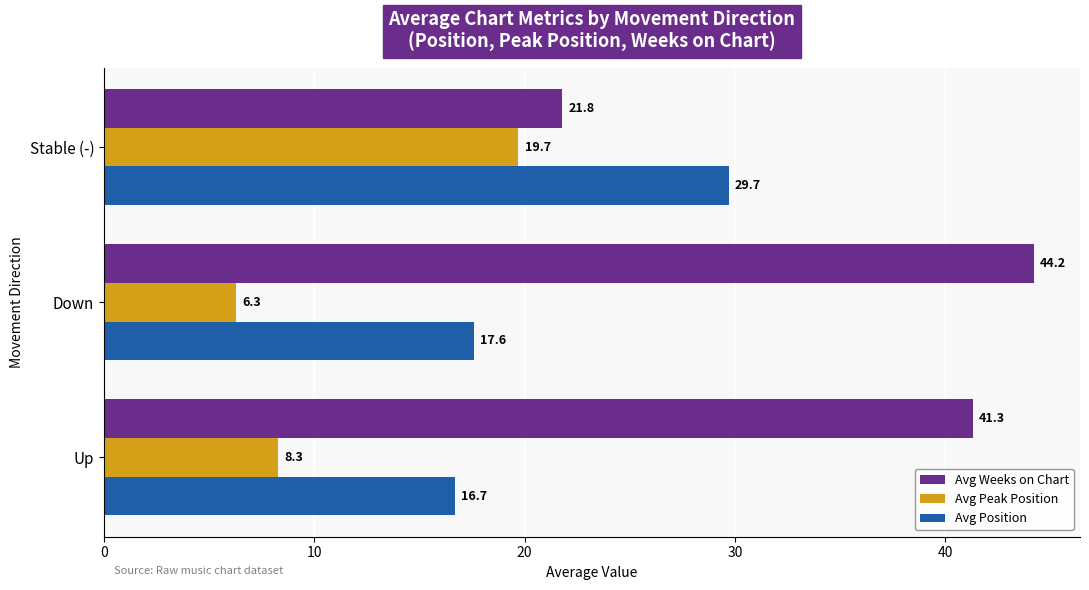

How many categories are shown in the chart?

3